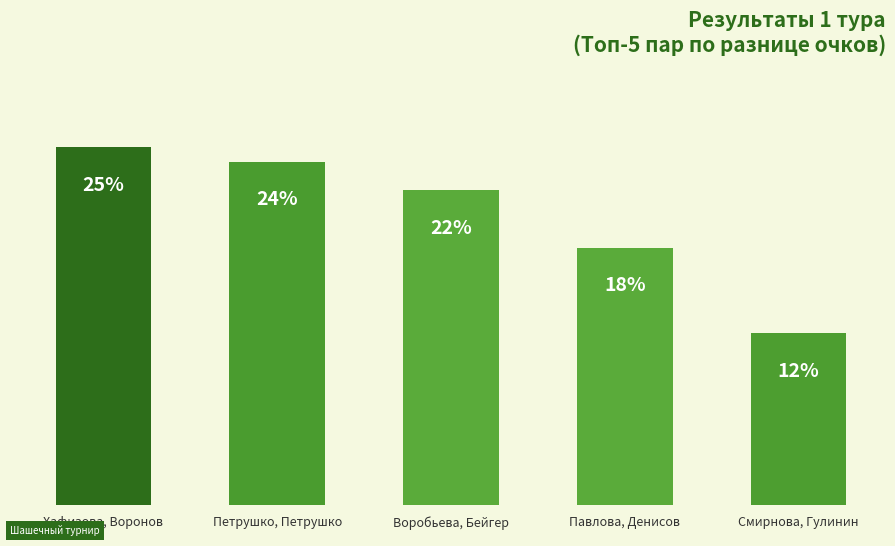

What is the label of the 2nd bar from the right?

Павлова, Денисов